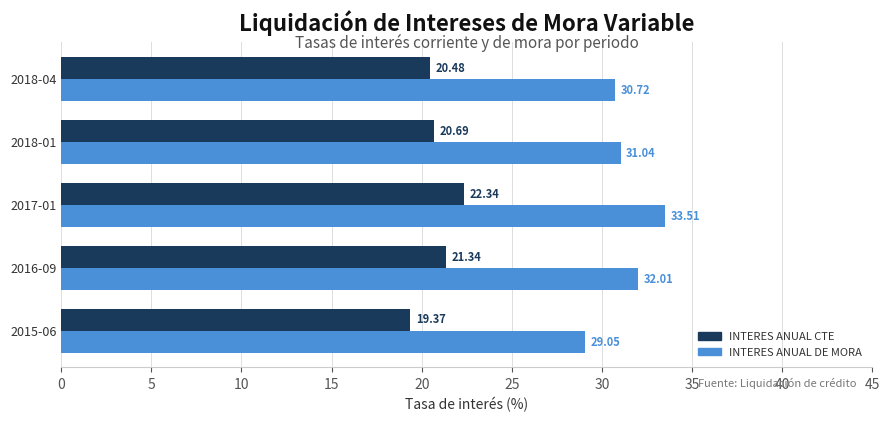

Rank the series by their maximum value, from highest to lowest.

INTERES ANUAL DE MORA, INTERES ANUAL CTE